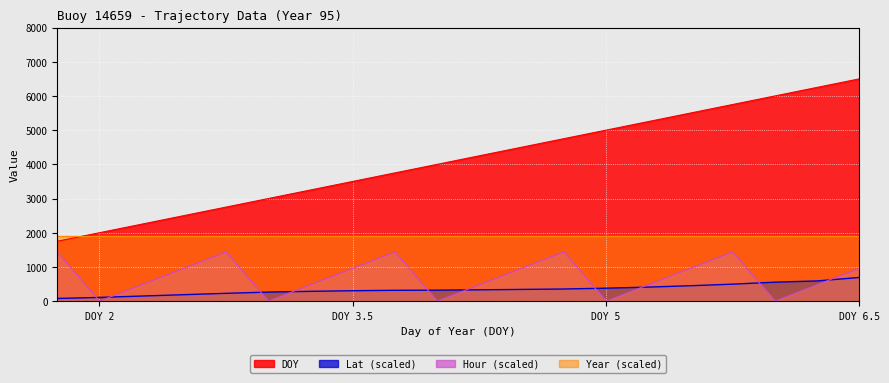

True or false: DOY and Hour (scaled) cross at least once.

False